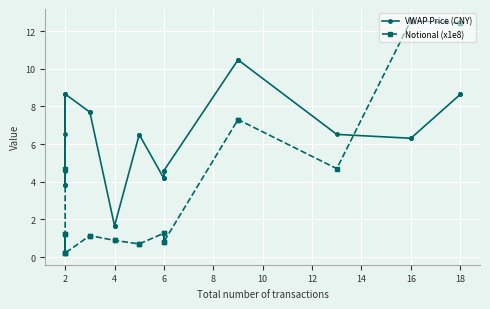

At how many categories does at least one series exceed 0?

23